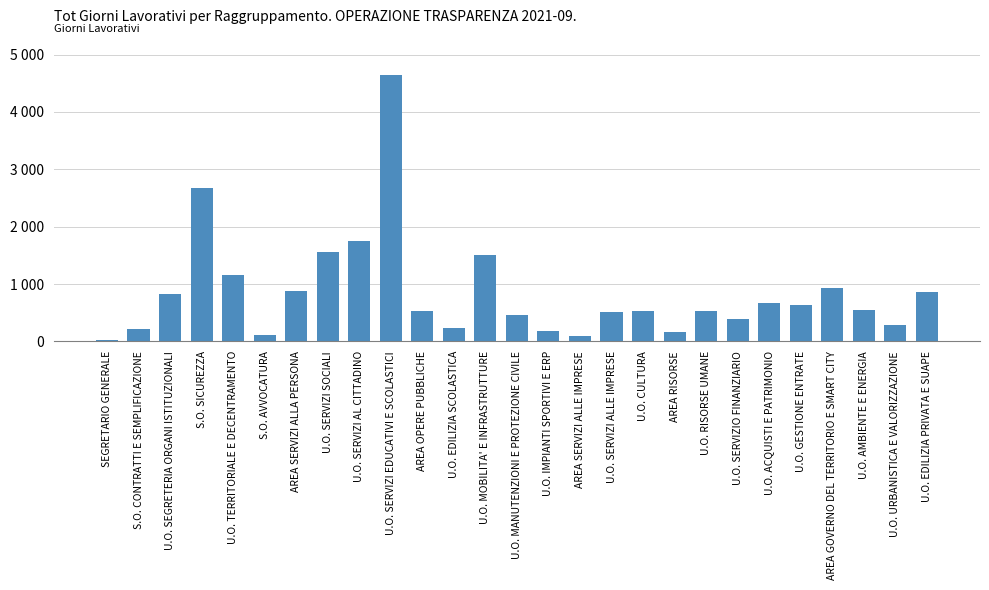

What is the minimum value shown in the chart?

22